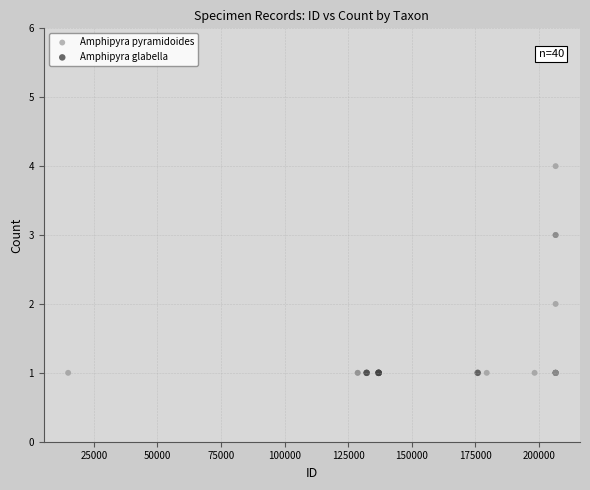

Which series contains the highest Y value?

Amphipyra pyramidoides